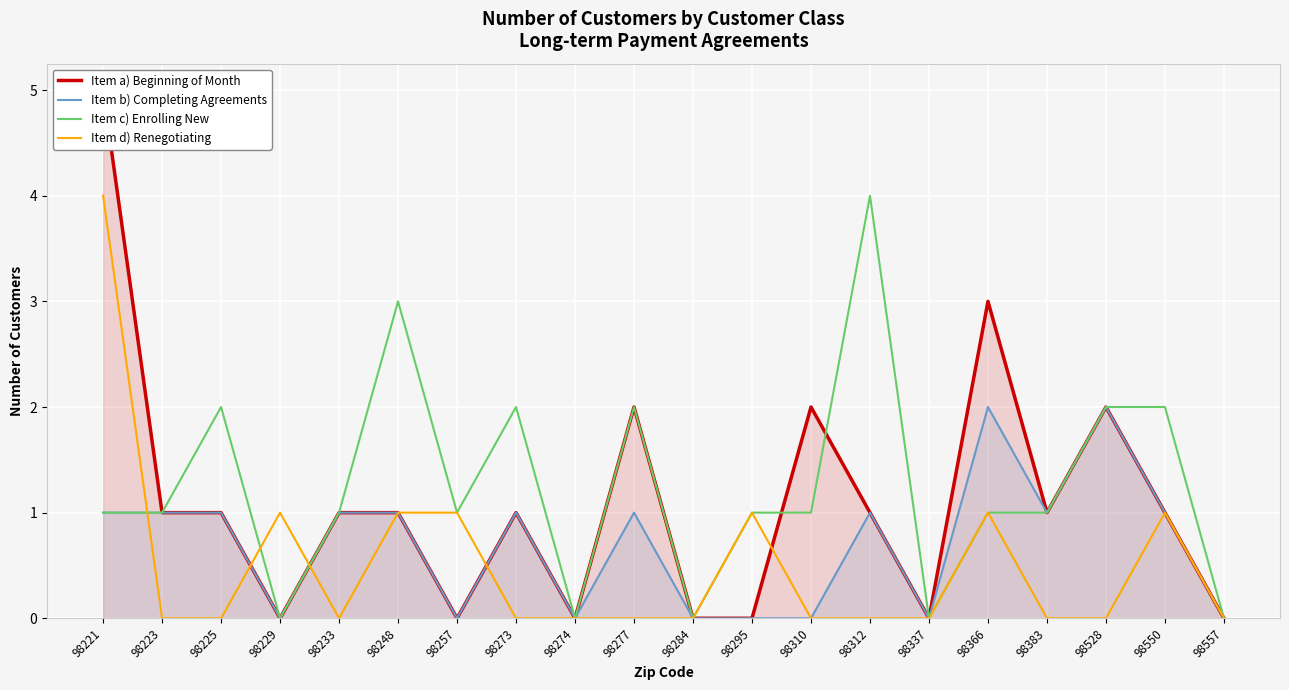

What is the difference between the Item c) Enrolling New values at 98337 and 98233?

1